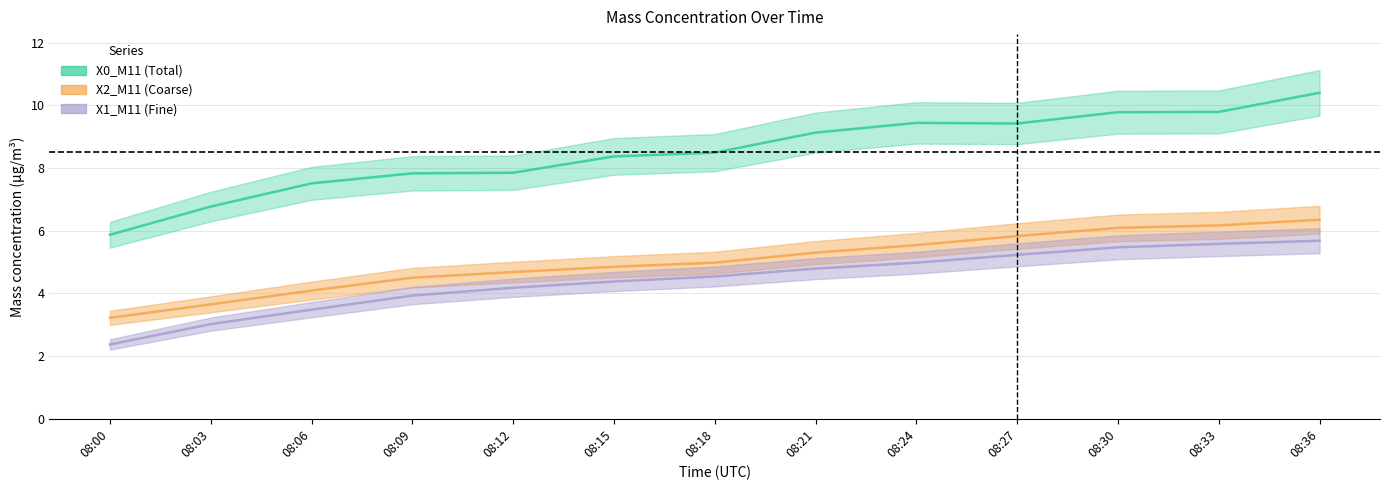

True or false: X1_M11 and X0_M11 cross at least once.

False